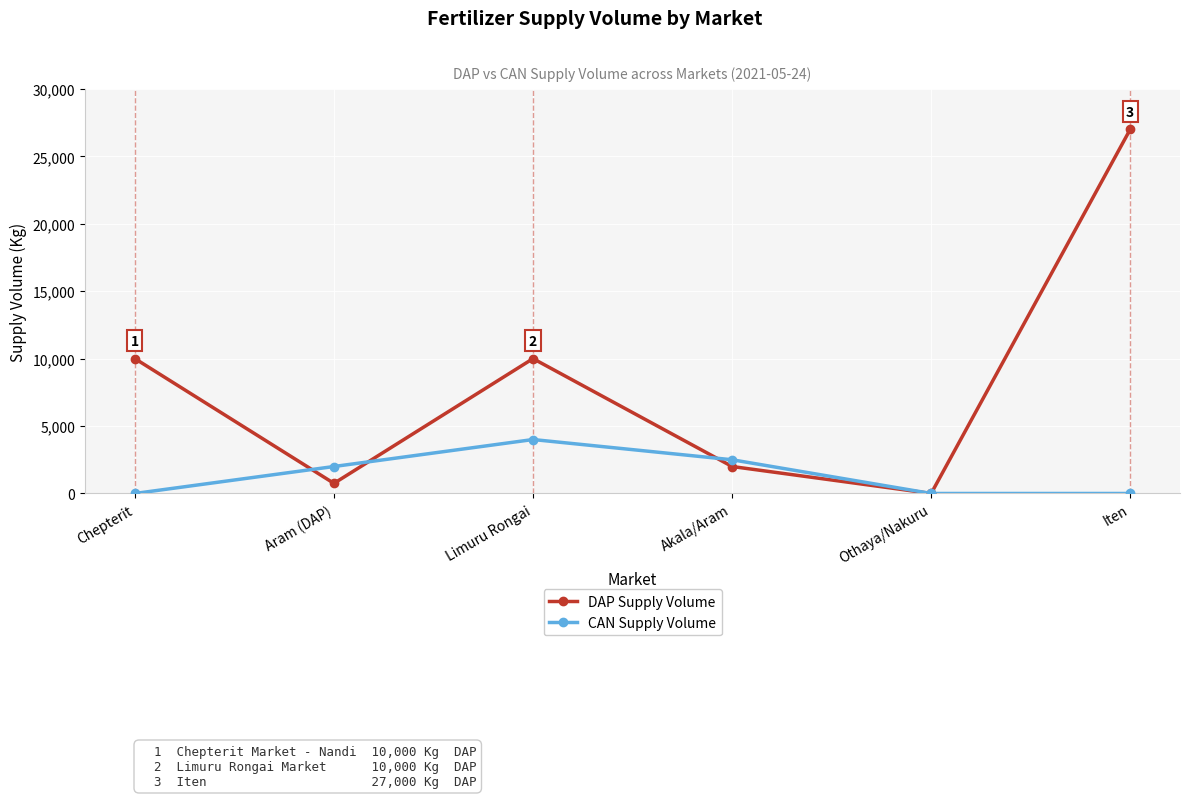

Is the value of DAP Supply Volume at Chepterit greater than the value of CAN Supply Volume at Chepterit?

Yes